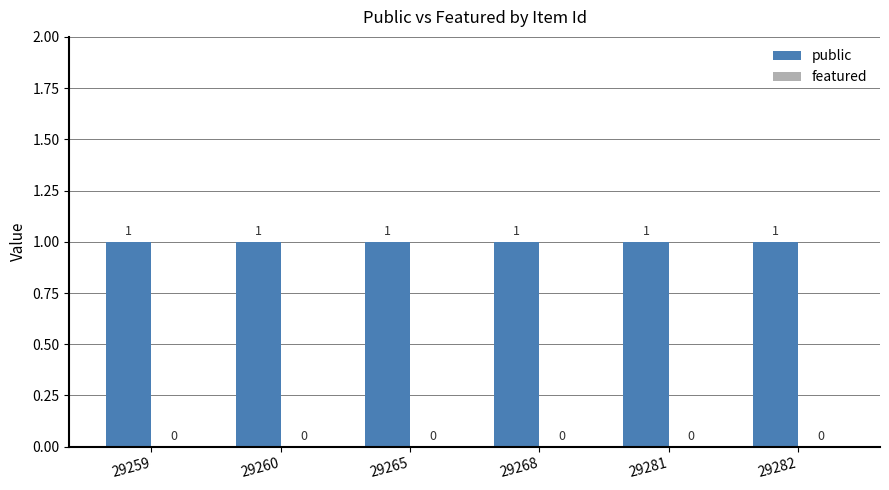

List the series in order of their peak value, highest first.

public, featured